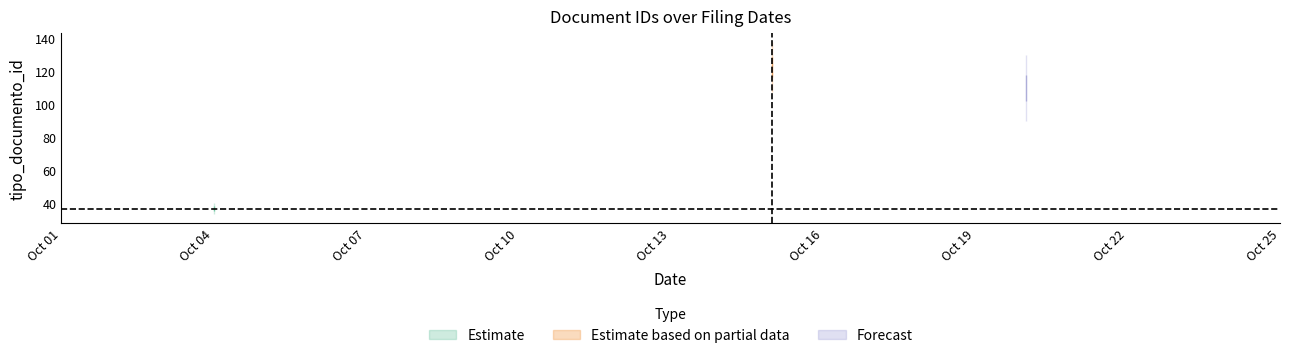

True or false: the data shows 35 at tipo_documento_id.

True